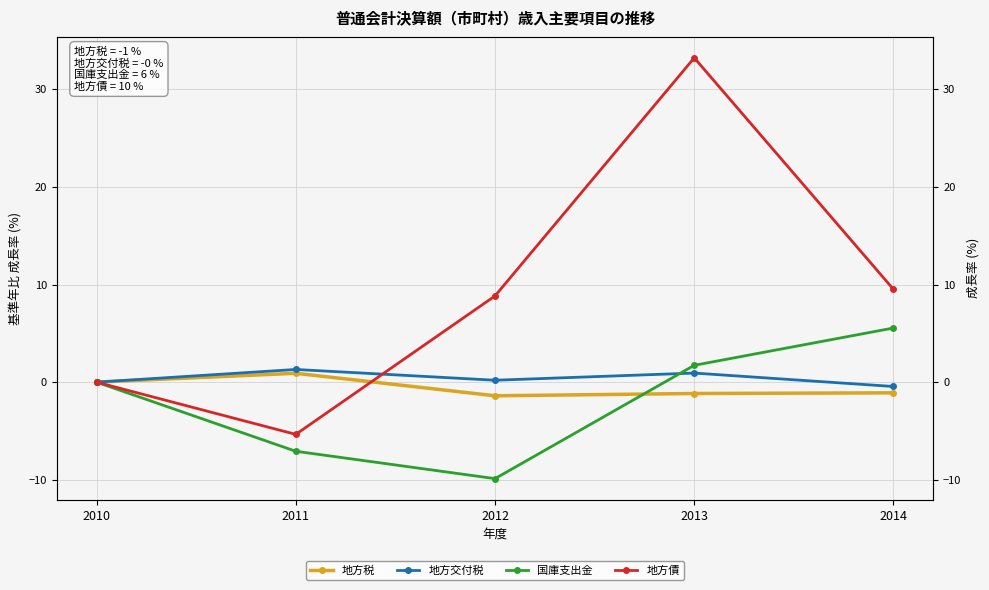

At which category does 地方債 reach its first local valley?

2011